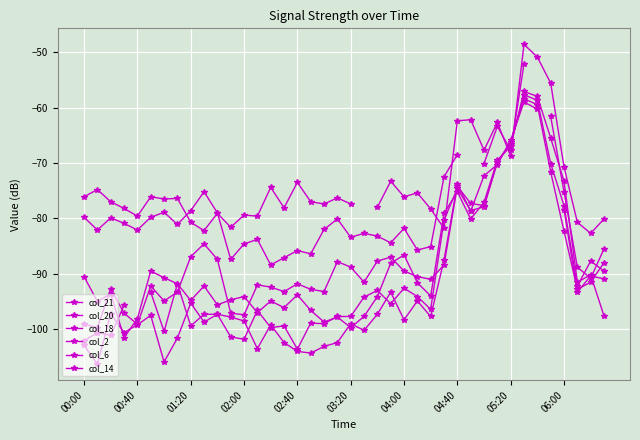

What is the value of the col_14 point at the 12th from the left?

-94.7